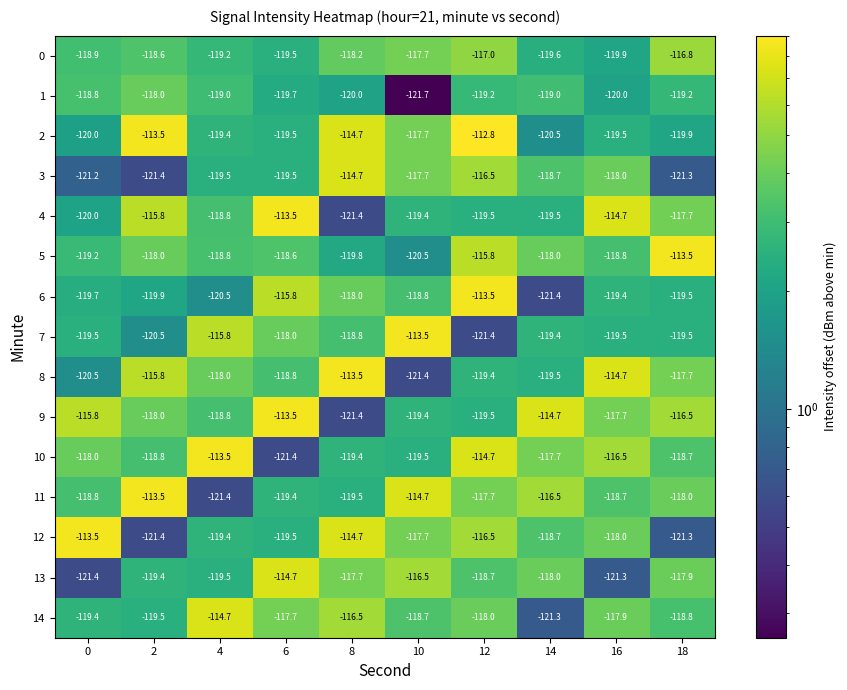

What is the difference between the highest and lowest values at 10?

8.2